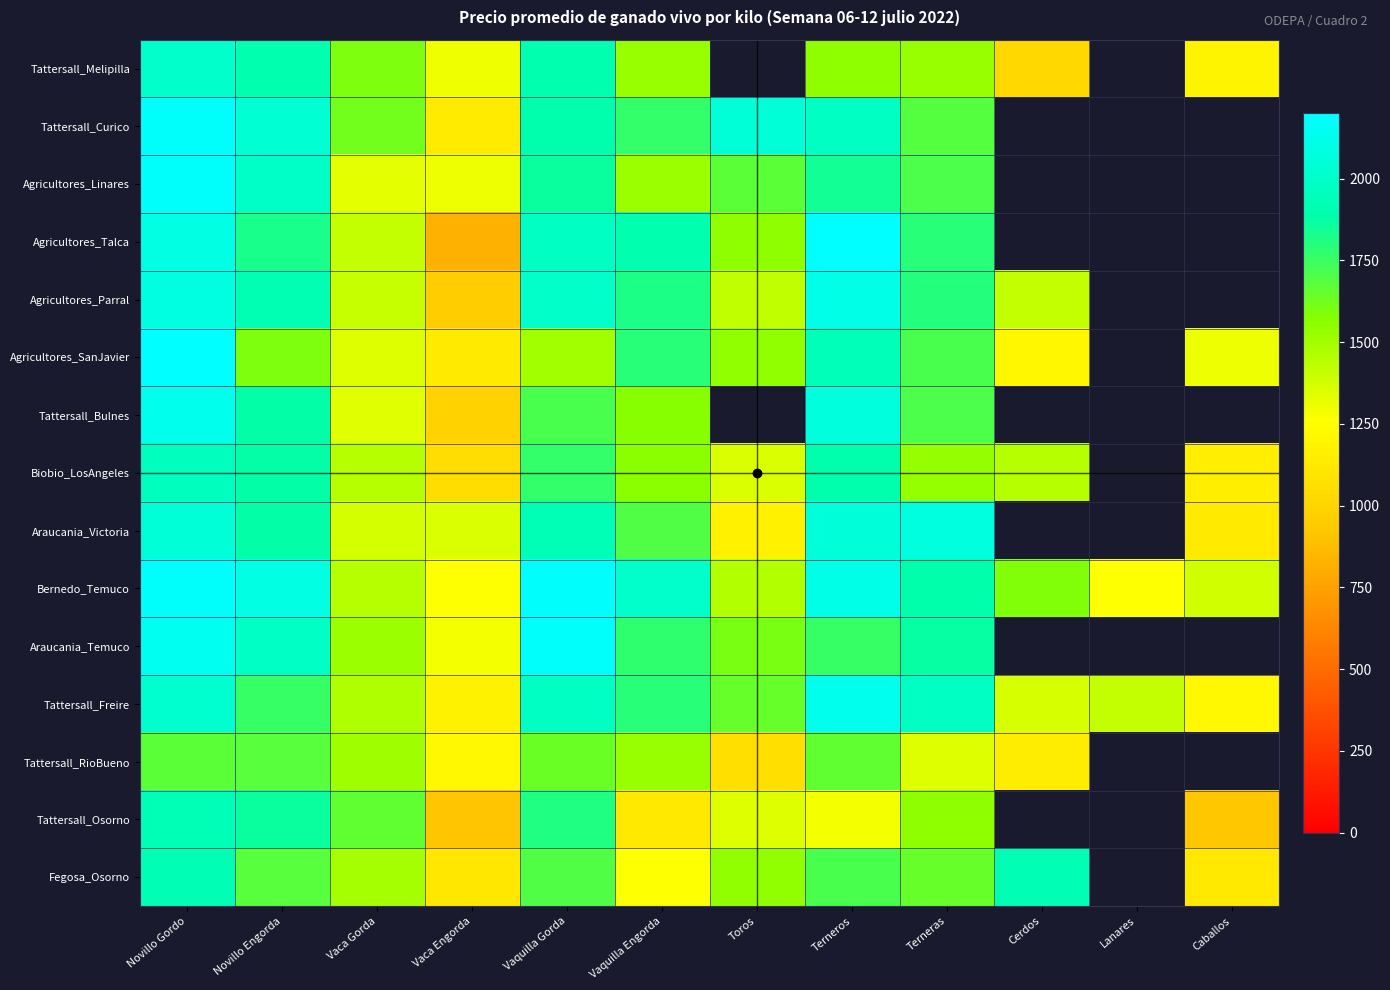

Which category has the lowest value in the Araucania_Temuco series?

Vaca Engorda